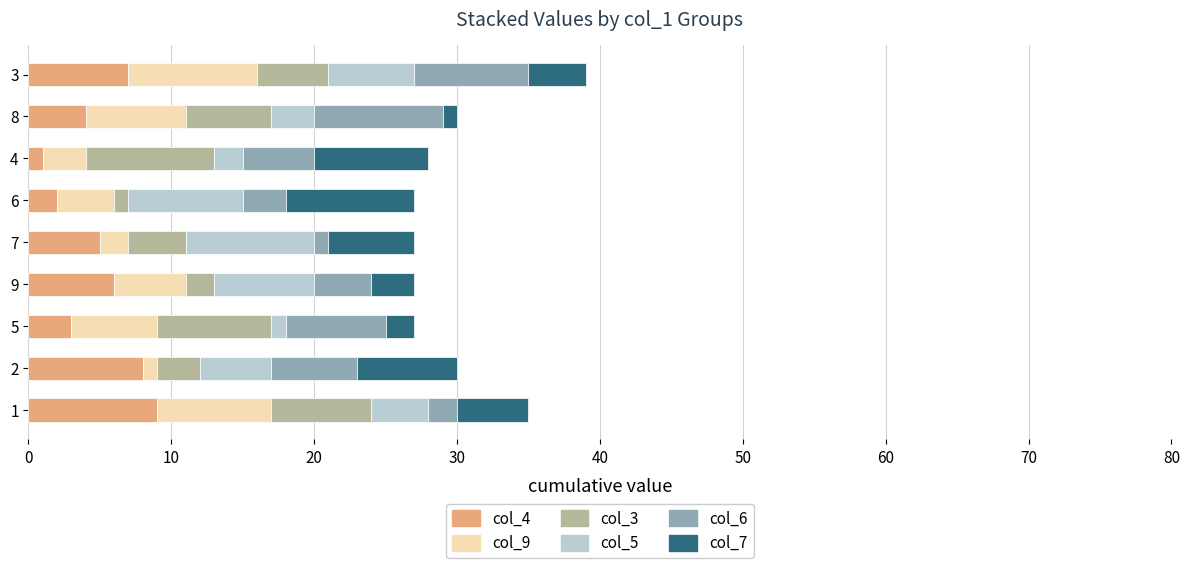

Reading left to right, extract all data points from this chart.

col_4: 9	8	3	6	5	2	1	4	7
col_9: 8	1	6	5	2	4	3	7	9
col_3: 7	3	8	2	4	1	9	6	5
col_5: 4	5	1	7	9	8	2	3	6
col_6: 2	6	7	4	1	3	5	9	8
col_7: 5	7	2	3	6	9	8	1	4